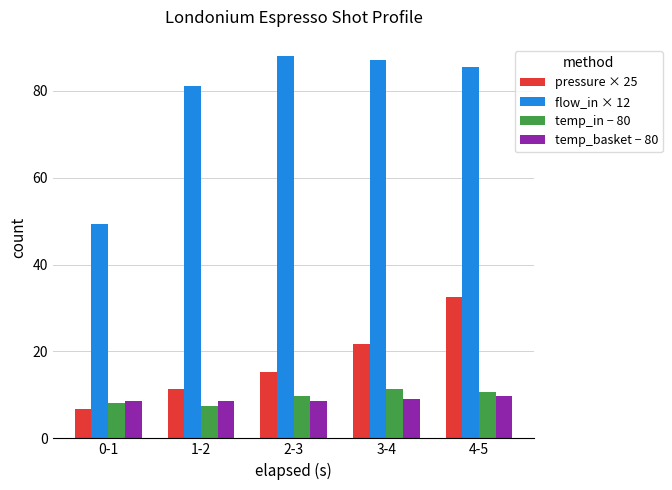

What is the lowest value of the pressure × 25 series?

6.7